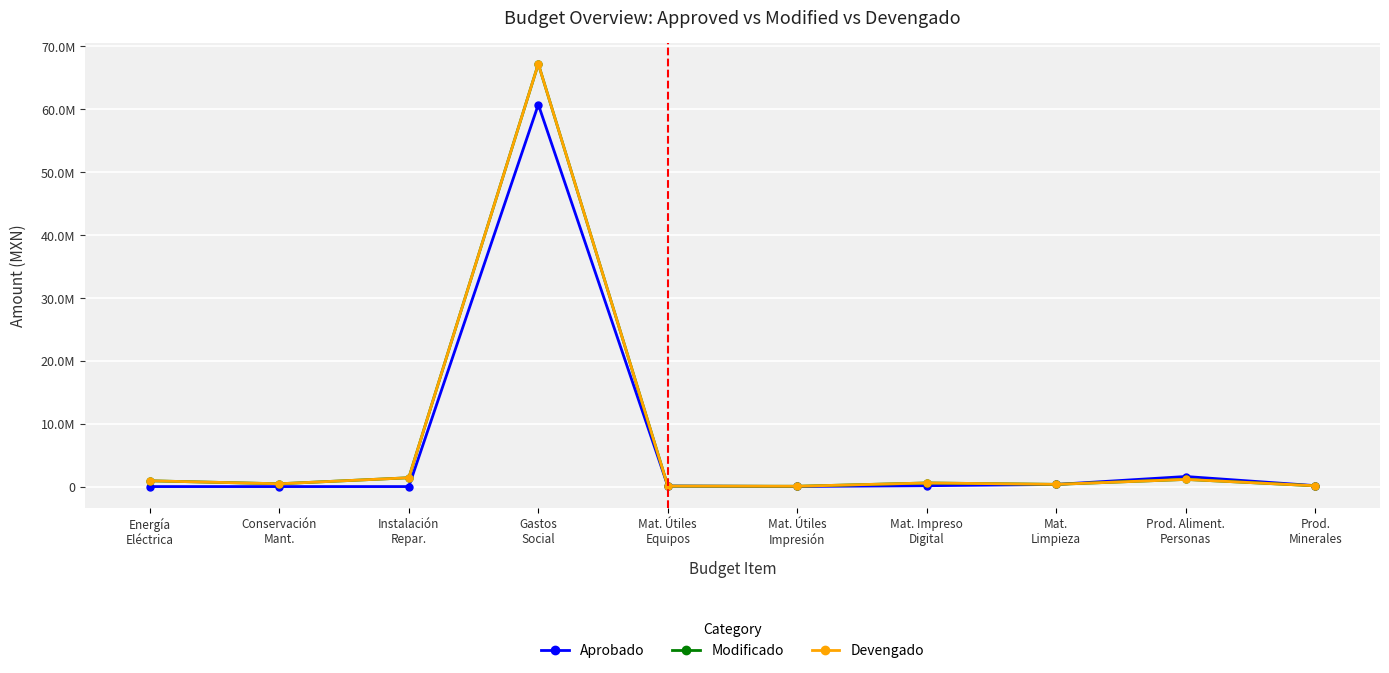

At which label is Devengado closest to 33629389?

Instalación
Repar.